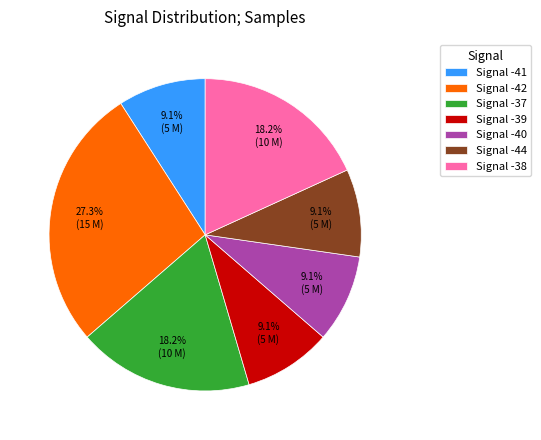

Is there any slice that represents more than half of the pie?

No